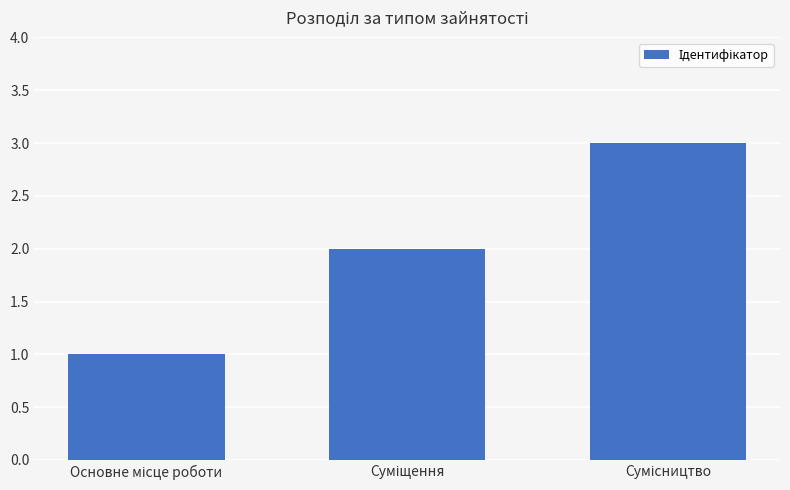

What is the maximum value shown in the chart?

3